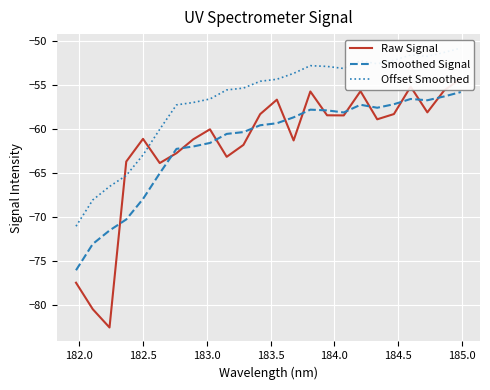

What is the minimum value shown in the chart?

-82.6